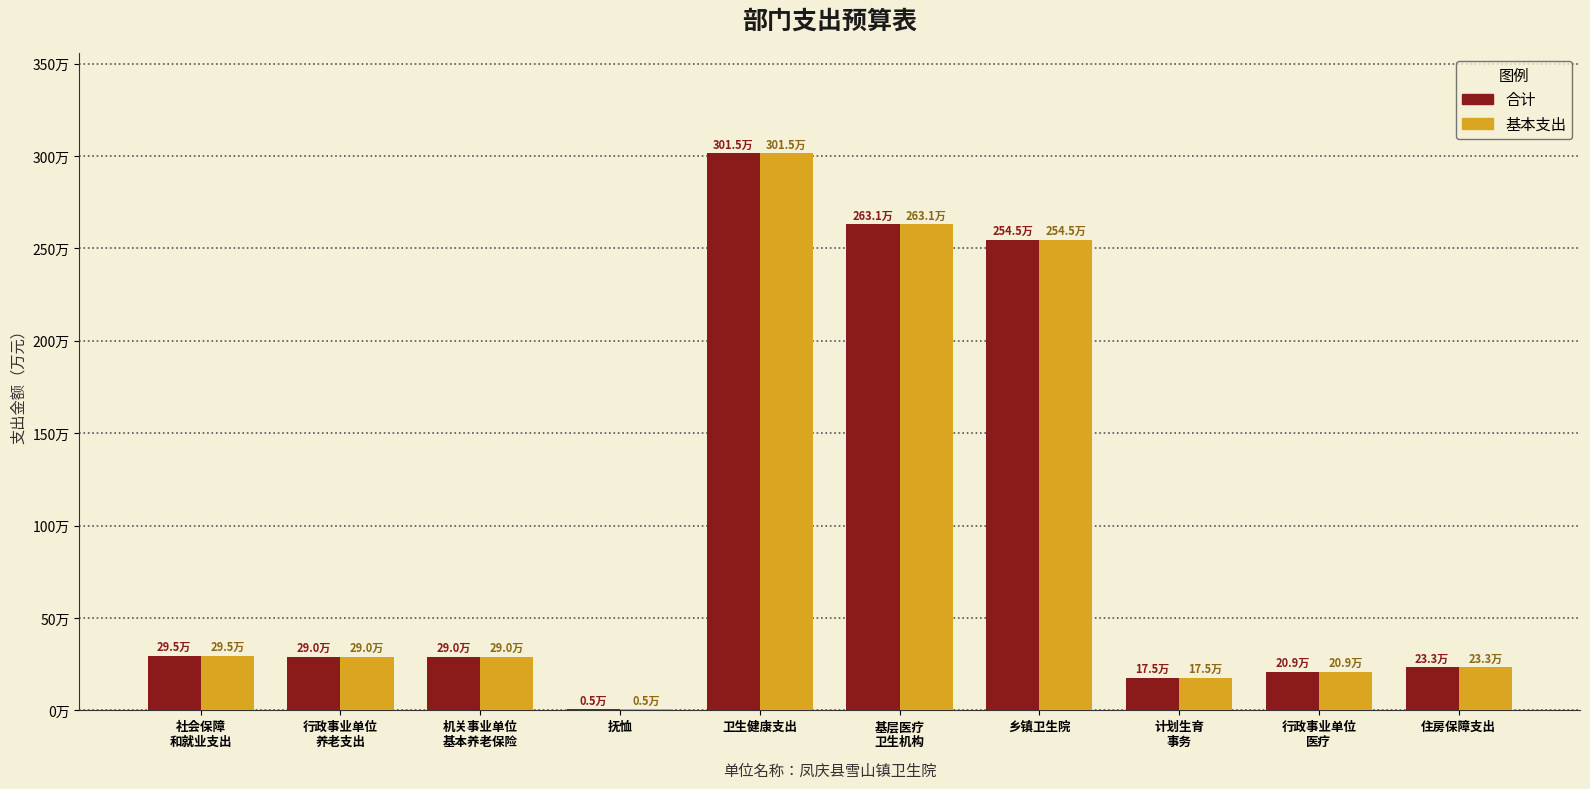

What is the label of the 5th bar from the right?

基层医疗
卫生机构